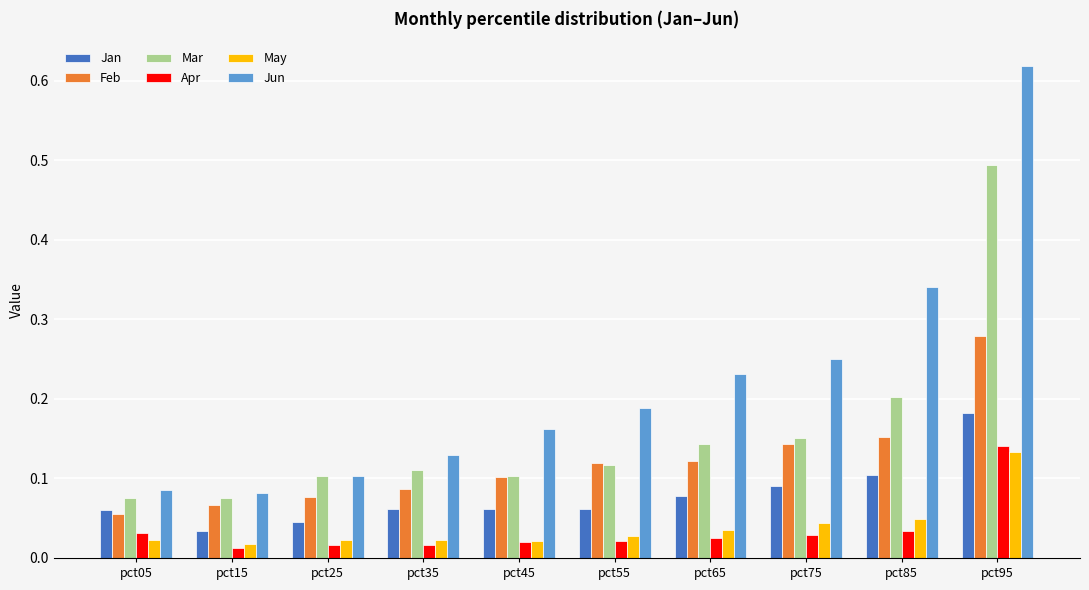

What is the sum of all Jun values?

2.2